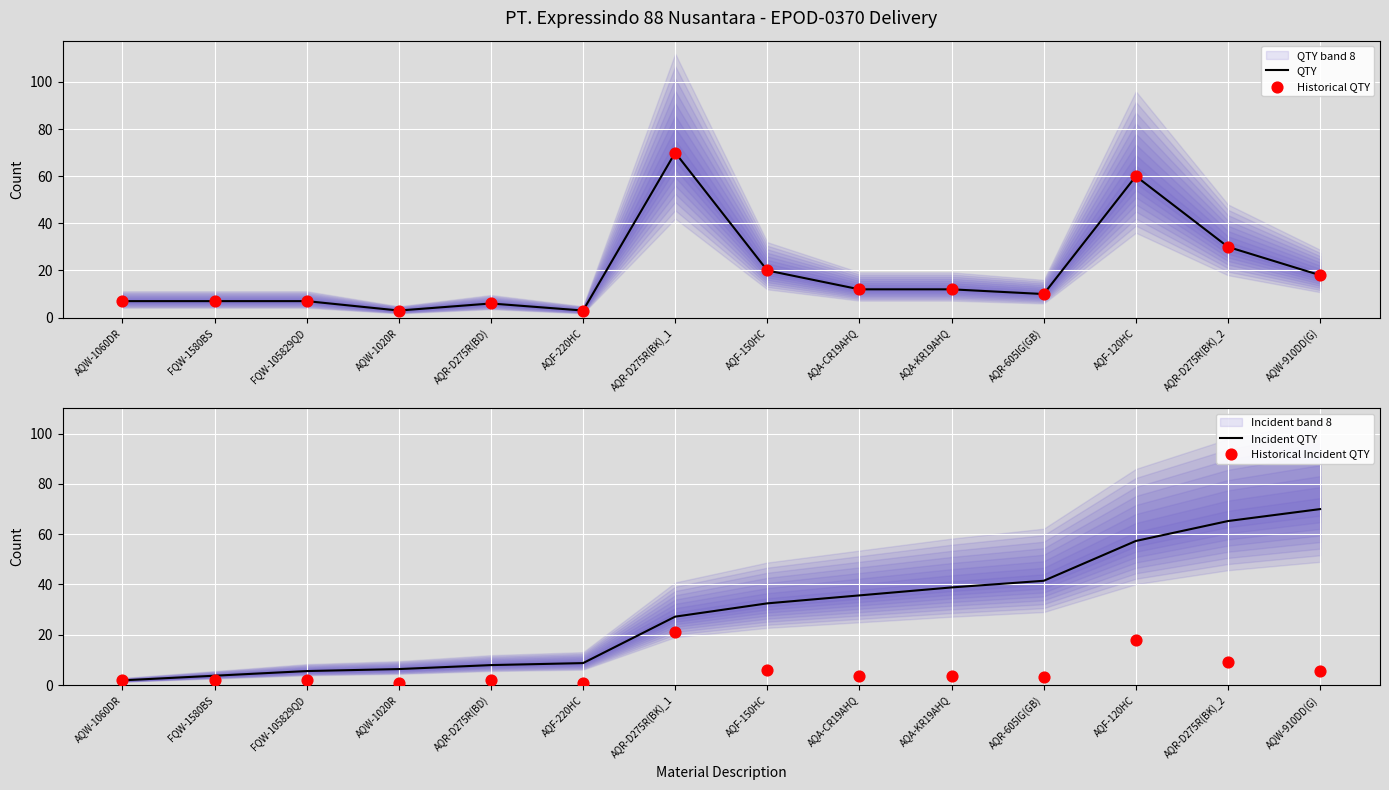

Which series reaches the minimum Y coordinate?

Historical Incident QTY